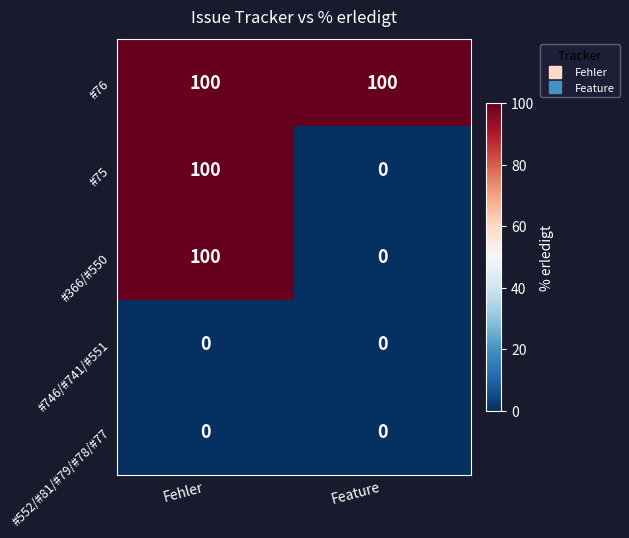

Reading left to right, list all the values displayed in this chart.

#76: Fehler=100	Feature=100
#75: Fehler=100	Feature=0
#366/#550: Fehler=100	Feature=0
#746/#741/#551: Fehler=0	Feature=0
#552/#81/#79/#78/#77: Fehler=0	Feature=0